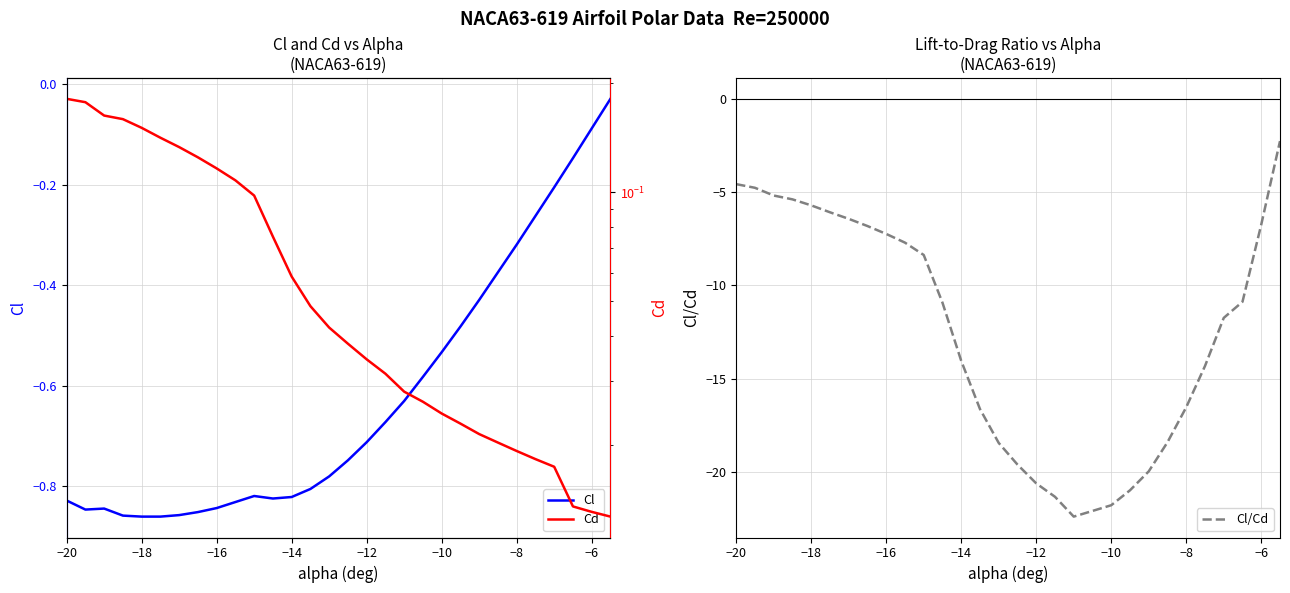

At which label does Cl/Cd first exceed -10?

−20